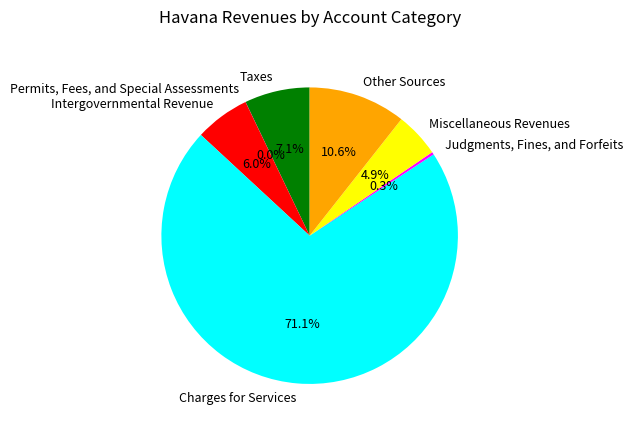

Which category has the biggest portion of the pie?

Charges for Services